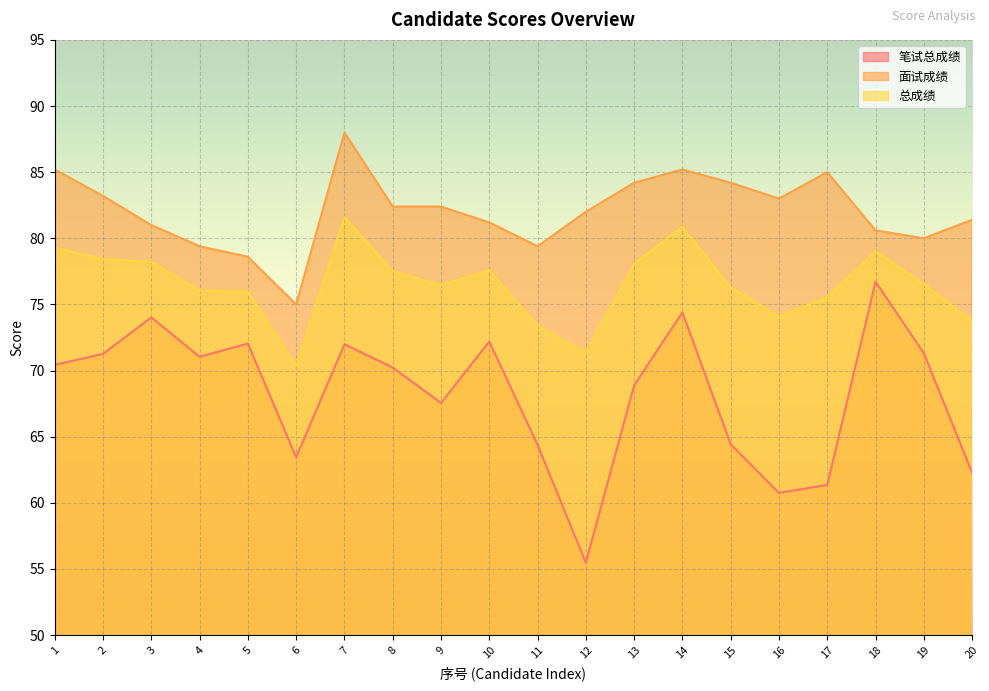

Reading left to right, transcribe all the data shown in this chart.

笔试总成绩: 1=70.4	2=71.3	3=74.0	4=71.0	5=72.0	6=63.4	7=72.0	8=70.2	9=67.5	10=72.2	11=64.4	12=55.5	13=68.9	14=74.4	15=64.4	16=60.8	17=61.4	18=76.7	19=71.3	20=62.3
面试成绩: 1=85.2	2=83.2	3=81.0	4=79.4	5=78.6	6=75.0	7=88.0	8=82.4	9=82.4	10=81.2	11=79.4	12=82.0	13=84.2	14=85.2	15=84.2	16=83.0	17=85.0	18=80.6	19=80.0	20=81.4
总成绩: 1=79.3	2=78.4	3=78.2	4=76.1	5=76.0	6=70.4	7=81.6	8=77.5	9=76.5	10=77.6	11=73.4	12=71.4	13=78.1	14=80.9	15=76.3	16=74.1	17=75.5	18=79.0	19=76.5	20=73.8